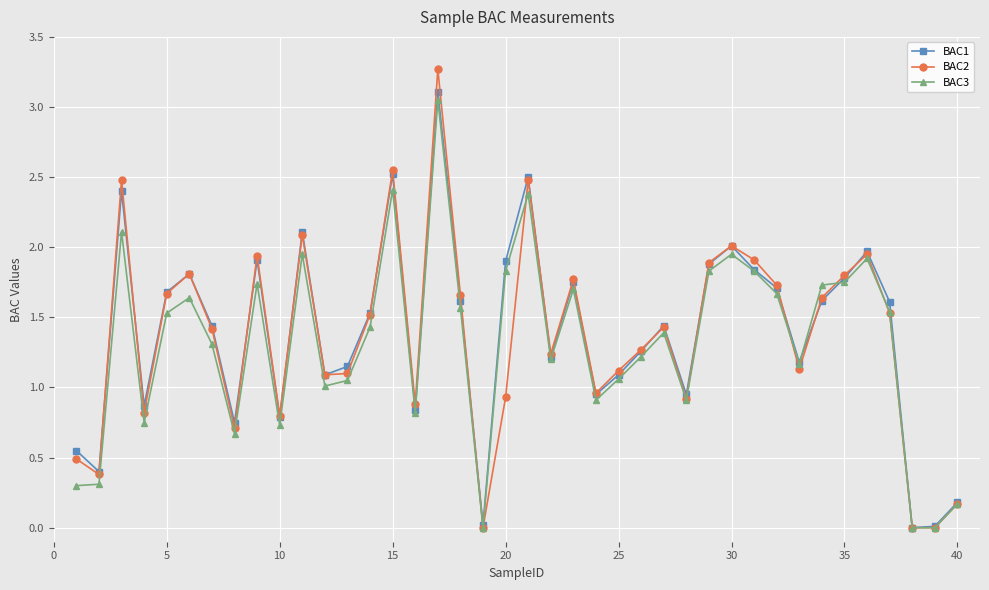

True or false: BAC1 has more than 0 interior local peaks.

True